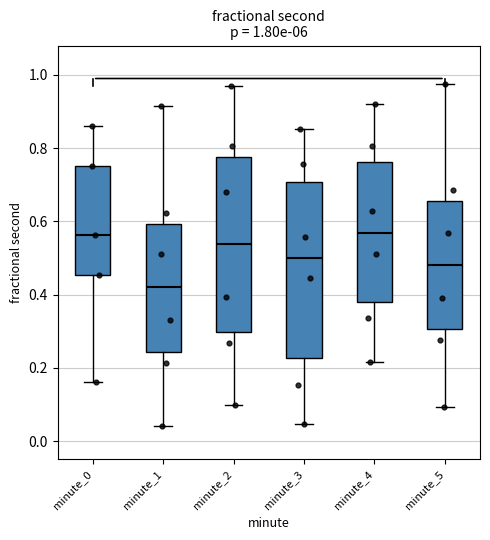

Which box has the lowest median line?

minute_1